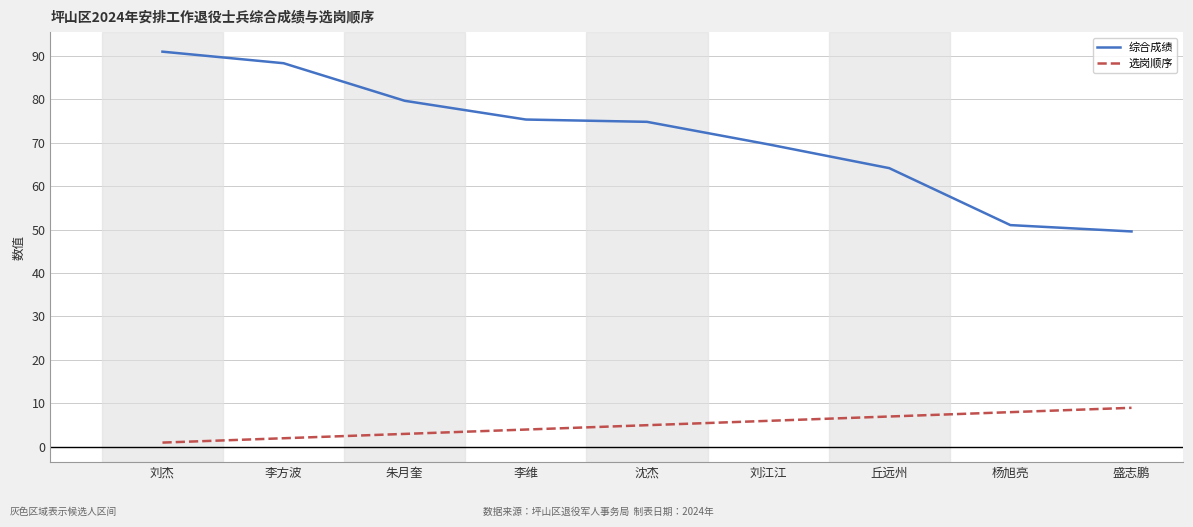

True or false: 综合成绩 has a value of 64.1 at 丘远州.

True